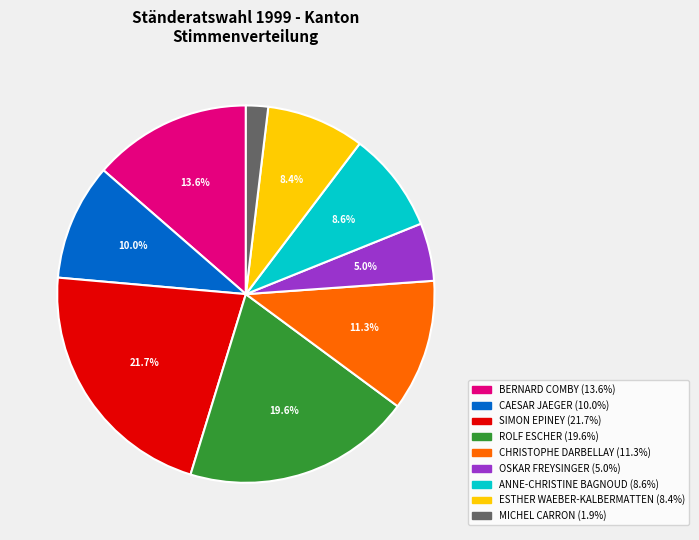

Combined, what portion of the pie is ROLF ESCHER and CAESAR JAEGER?

29.6%